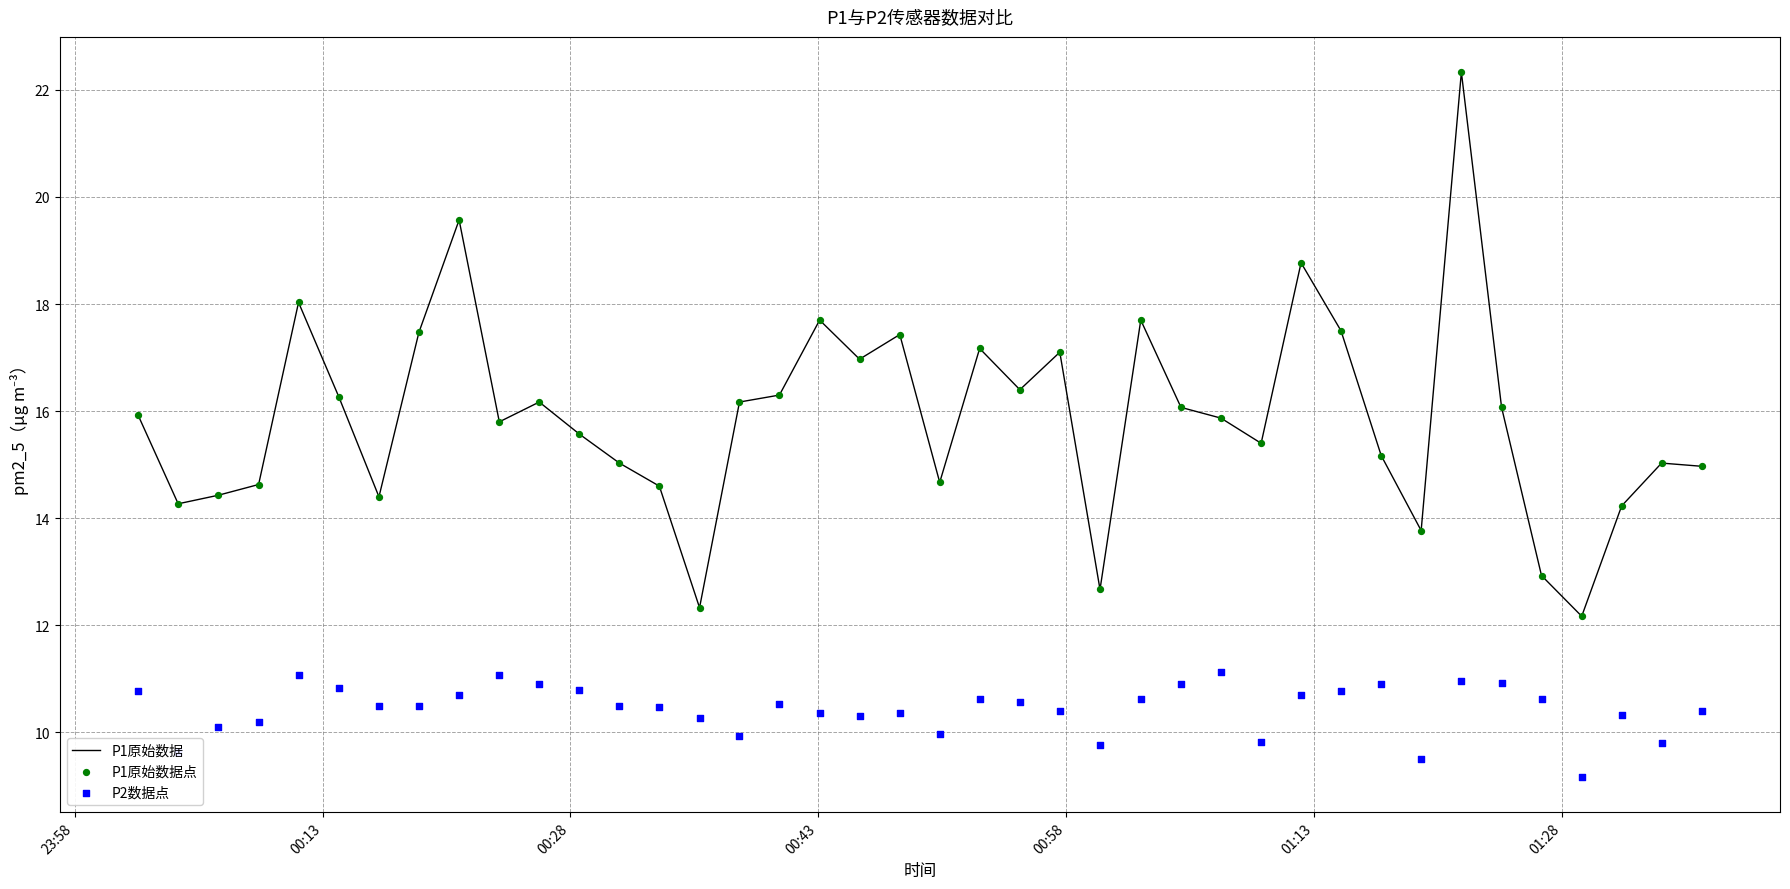

At how many categories does at least one series exceed 14?

35